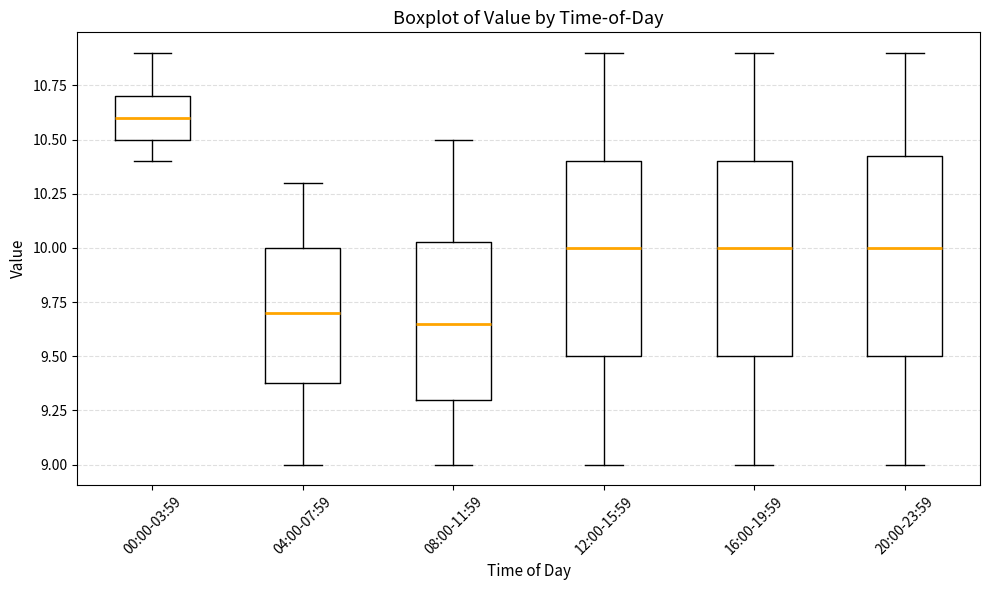

Where does the median line of the box for 00:00-03:59 sit on the y-axis? The values are not printed on the chart, so give them approximately, as read against the axis.

10.60